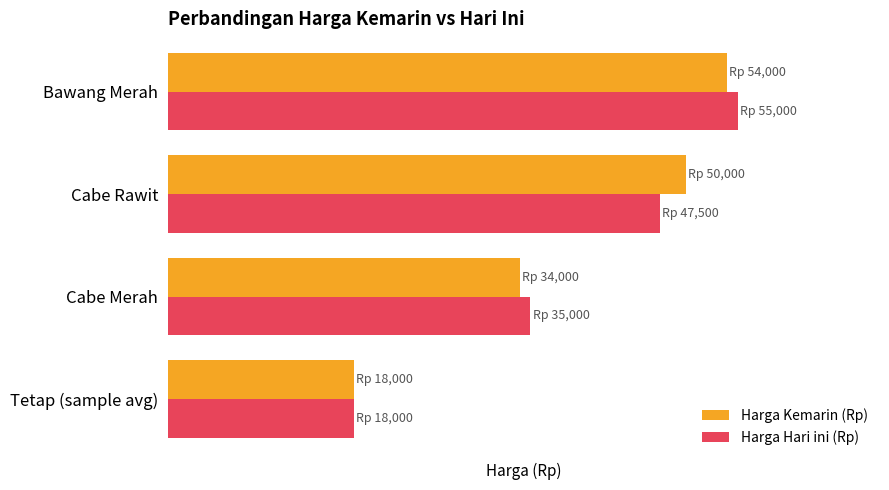

Reading left to right, what are all the values shown in this chart?

Harga Kemarin (Rp): 18000	34000	50000	54000
Harga Hari ini (Rp): 18000	35000	47500	55000